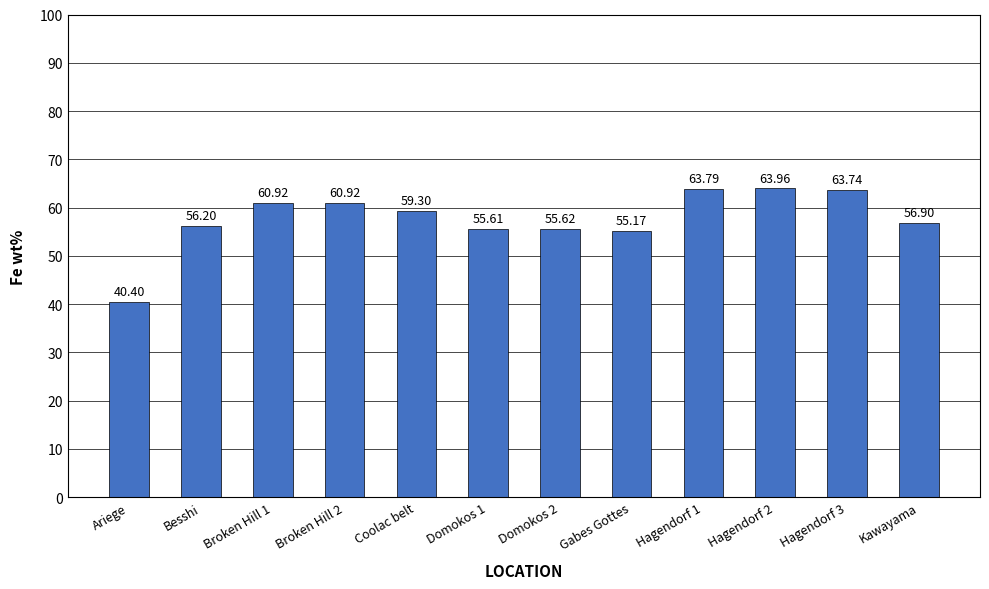

What is the change in value from Broken Hill 2 to Domokos 2?

-5.3